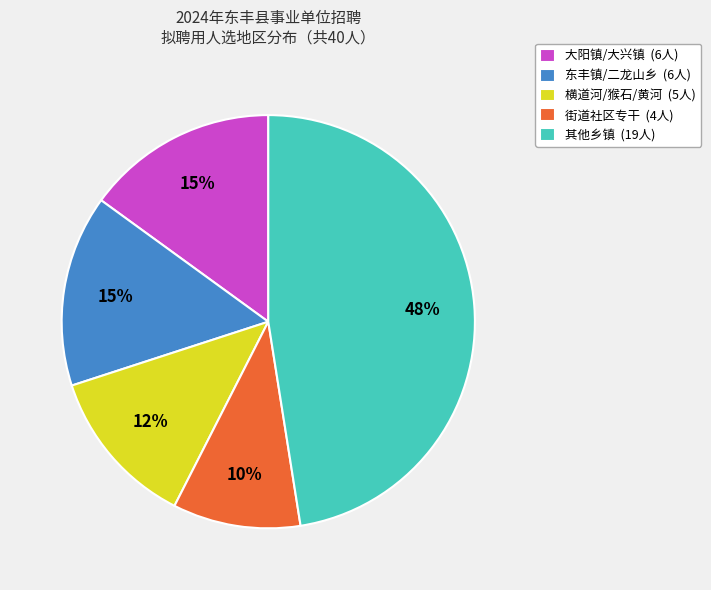

Which has a higher value, 其他乡镇 (19人) or 大阳镇/大兴镇 (6人)?

其他乡镇 (19人)